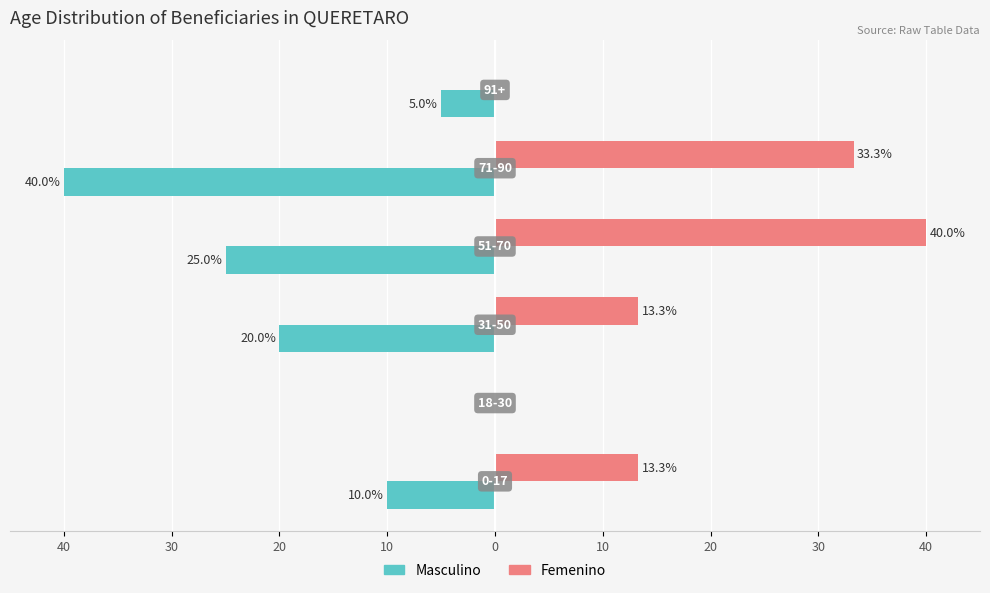

Rank the series by their maximum value, from highest to lowest.

Femenino, Masculino